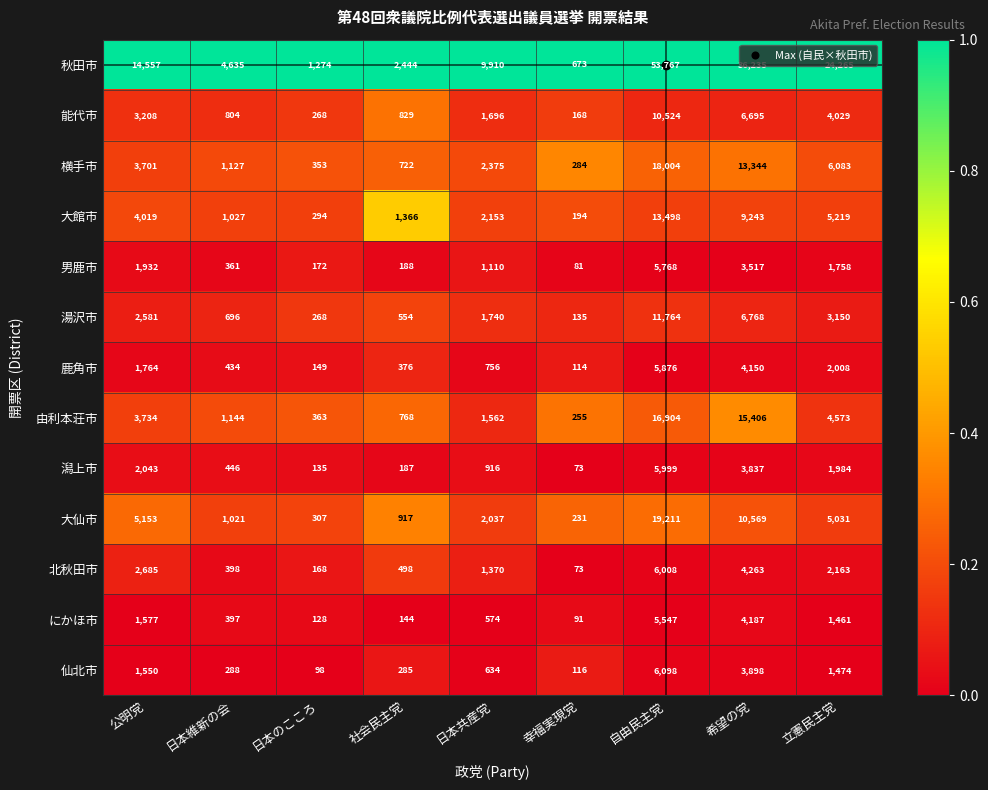

Between 日本維新の会 and 日本共産党, which series saw the biggest shift?

秋田市